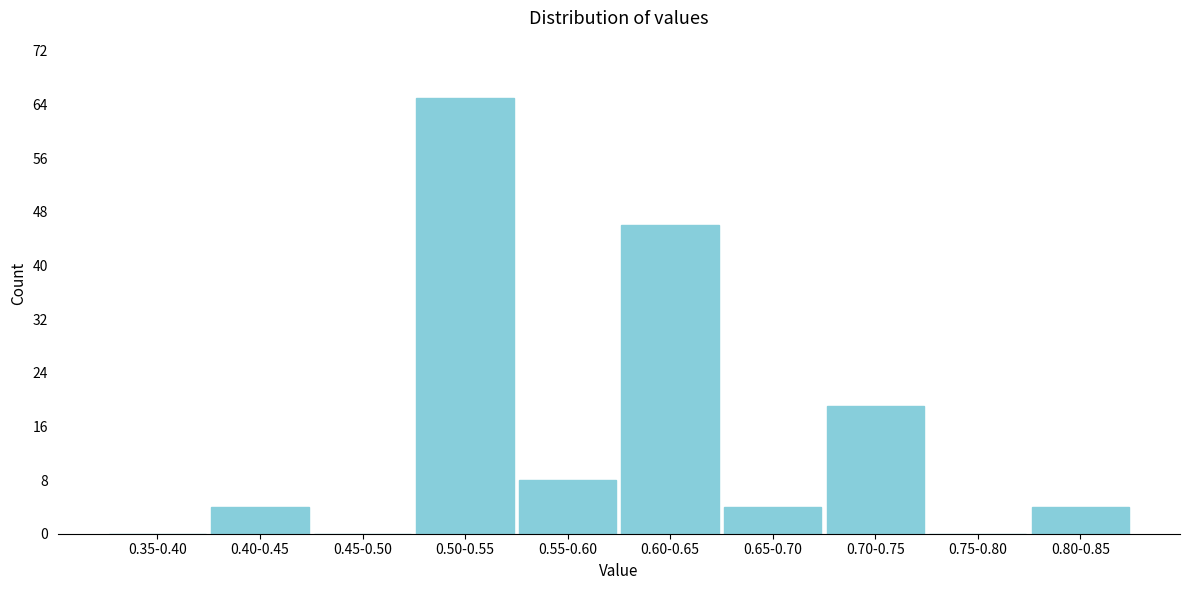

Reading left to right, list all the values displayed in this chart.

0.35-0.40=0	0.40-0.45=4	0.45-0.50=0	0.50-0.55=65	0.55-0.60=8	0.60-0.65=46	0.65-0.70=4	0.70-0.75=19	0.75-0.80=0	0.80-0.85=4